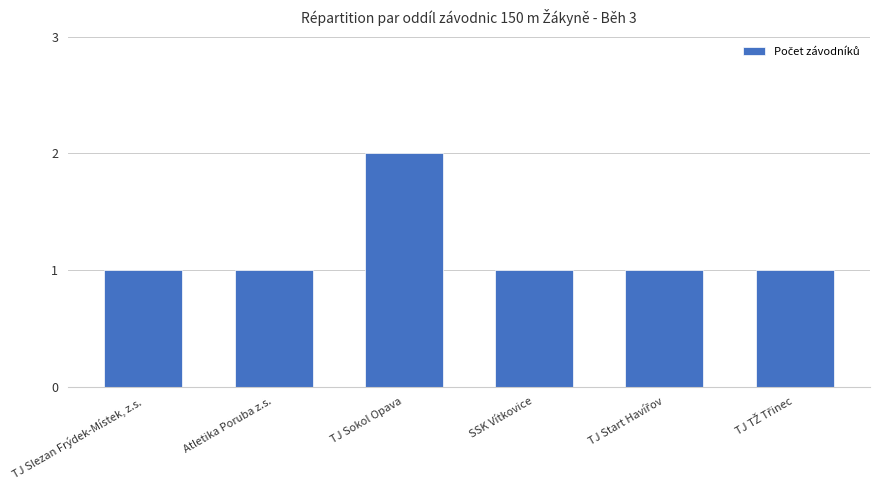

Does the chart contain any negative values?

No